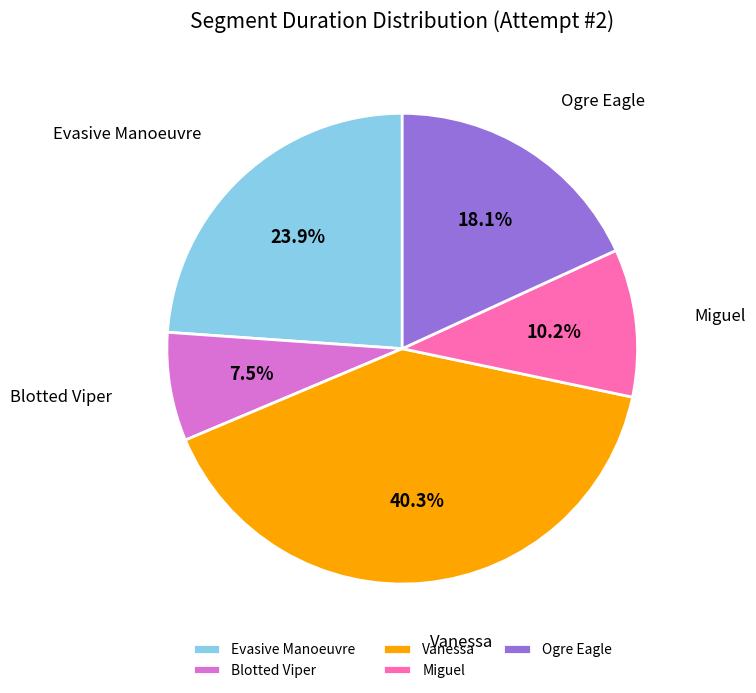

To the nearest percent, what is the difference between the Evasive Manoeuvre and Ogre Eagle slice percentages?

6%